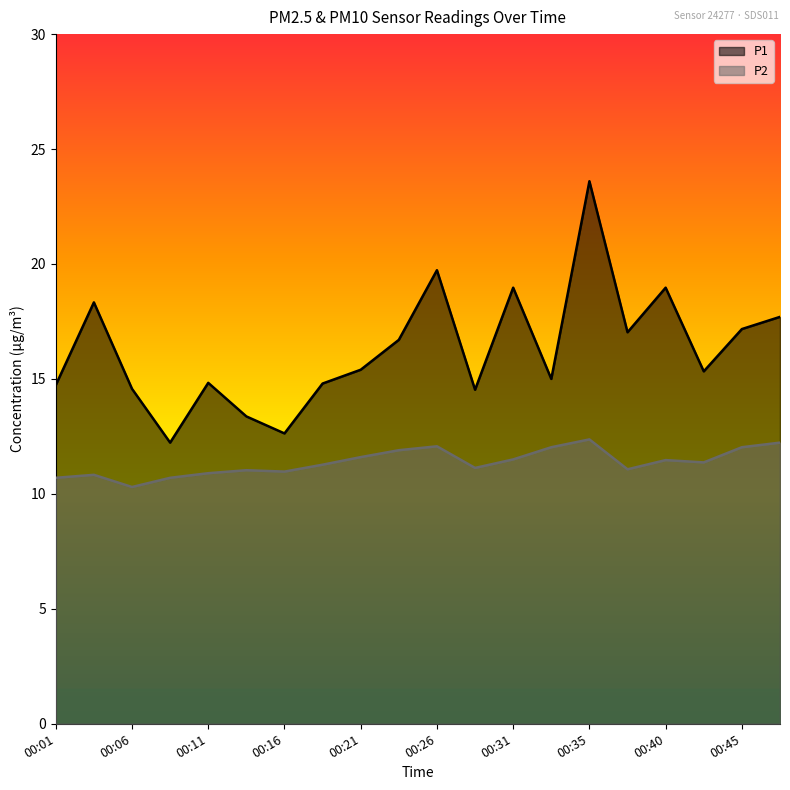

Which has a higher value, 00:35 or 00:38?

00:35